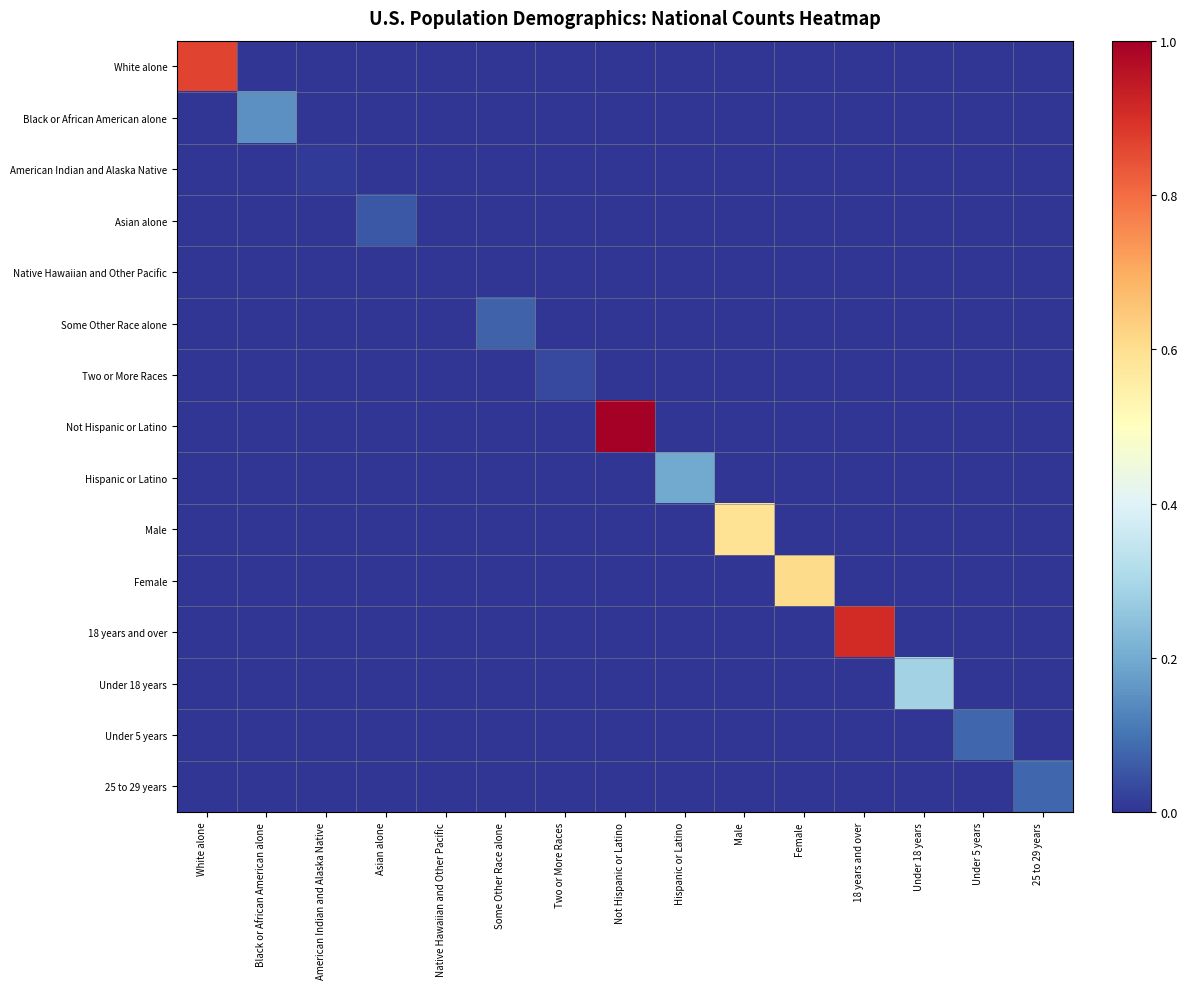

Reading left to right, transcribe all the data shown in this chart.

White alone: White alone=0.9	Black or African American alone=0.0	American Indian and Alaska Native=0.0	Asian alone=0.0	Native Hawaiian and Other Pacific=0.0	Some Other Race alone=0.0	Two or More Races=0.0	Not Hispanic or Latino=0.0	Hispanic or Latino=0.0	Male=0.0	Female=0.0	18 years and over=0.0	Under 18 years=0.0	Under 5 years=0.0	25 to 29 years=0.0
Black or African American alone: White alone=0.0	Black or African American alone=0.2	American Indian and Alaska Native=0.0	Asian alone=0.0	Native Hawaiian and Other Pacific=0.0	Some Other Race alone=0.0	Two or More Races=0.0	Not Hispanic or Latino=0.0	Hispanic or Latino=0.0	Male=0.0	Female=0.0	18 years and over=0.0	Under 18 years=0.0	Under 5 years=0.0	25 to 29 years=0.0
American Indian and Alaska Native: White alone=0.0	Black or African American alone=0.0	American Indian and Alaska Native=0.0	Asian alone=0.0	Native Hawaiian and Other Pacific=0.0	Some Other Race alone=0.0	Two or More Races=0.0	Not Hispanic or Latino=0.0	Hispanic or Latino=0.0	Male=0.0	Female=0.0	18 years and over=0.0	Under 18 years=0.0	Under 5 years=0.0	25 to 29 years=0.0
Asian alone: White alone=0.0	Black or African American alone=0.0	American Indian and Alaska Native=0.0	Asian alone=0.1	Native Hawaiian and Other Pacific=0.0	Some Other Race alone=0.0	Two or More Races=0.0	Not Hispanic or Latino=0.0	Hispanic or Latino=0.0	Male=0.0	Female=0.0	18 years and over=0.0	Under 18 years=0.0	Under 5 years=0.0	25 to 29 years=0.0
Native Hawaiian and Other Pacific: White alone=0.0	Black or African American alone=0.0	American Indian and Alaska Native=0.0	Asian alone=0.0	Native Hawaiian and Other Pacific=0.0	Some Other Race alone=0.0	Two or More Races=0.0	Not Hispanic or Latino=0.0	Hispanic or Latino=0.0	Male=0.0	Female=0.0	18 years and over=0.0	Under 18 years=0.0	Under 5 years=0.0	25 to 29 years=0.0
Some Other Race alone: White alone=0.0	Black or African American alone=0.0	American Indian and Alaska Native=0.0	Asian alone=0.0	Native Hawaiian and Other Pacific=0.0	Some Other Race alone=0.1	Two or More Races=0.0	Not Hispanic or Latino=0.0	Hispanic or Latino=0.0	Male=0.0	Female=0.0	18 years and over=0.0	Under 18 years=0.0	Under 5 years=0.0	25 to 29 years=0.0
Two or More Races: White alone=0.0	Black or African American alone=0.0	American Indian and Alaska Native=0.0	Asian alone=0.0	Native Hawaiian and Other Pacific=0.0	Some Other Race alone=0.0	Two or More Races=0.0	Not Hispanic or Latino=0.0	Hispanic or Latino=0.0	Male=0.0	Female=0.0	18 years and over=0.0	Under 18 years=0.0	Under 5 years=0.0	25 to 29 years=0.0
Not Hispanic or Latino: White alone=0.0	Black or African American alone=0.0	American Indian and Alaska Native=0.0	Asian alone=0.0	Native Hawaiian and Other Pacific=0.0	Some Other Race alone=0.0	Two or More Races=0.0	Not Hispanic or Latino=1.0	Hispanic or Latino=0.0	Male=0.0	Female=0.0	18 years and over=0.0	Under 18 years=0.0	Under 5 years=0.0	25 to 29 years=0.0
Hispanic or Latino: White alone=0.0	Black or African American alone=0.0	American Indian and Alaska Native=0.0	Asian alone=0.0	Native Hawaiian and Other Pacific=0.0	Some Other Race alone=0.0	Two or More Races=0.0	Not Hispanic or Latino=0.0	Hispanic or Latino=0.2	Male=0.0	Female=0.0	18 years and over=0.0	Under 18 years=0.0	Under 5 years=0.0	25 to 29 years=0.0
Male: White alone=0.0	Black or African American alone=0.0	American Indian and Alaska Native=0.0	Asian alone=0.0	Native Hawaiian and Other Pacific=0.0	Some Other Race alone=0.0	Two or More Races=0.0	Not Hispanic or Latino=0.0	Hispanic or Latino=0.0	Male=0.6	Female=0.0	18 years and over=0.0	Under 18 years=0.0	Under 5 years=0.0	25 to 29 years=0.0
Female: White alone=0.0	Black or African American alone=0.0	American Indian and Alaska Native=0.0	Asian alone=0.0	Native Hawaiian and Other Pacific=0.0	Some Other Race alone=0.0	Two or More Races=0.0	Not Hispanic or Latino=0.0	Hispanic or Latino=0.0	Male=0.0	Female=0.6	18 years and over=0.0	Under 18 years=0.0	Under 5 years=0.0	25 to 29 years=0.0
18 years and over: White alone=0.0	Black or African American alone=0.0	American Indian and Alaska Native=0.0	Asian alone=0.0	Native Hawaiian and Other Pacific=0.0	Some Other Race alone=0.0	Two or More Races=0.0	Not Hispanic or Latino=0.0	Hispanic or Latino=0.0	Male=0.0	Female=0.0	18 years and over=0.9	Under 18 years=0.0	Under 5 years=0.0	25 to 29 years=0.0
Under 18 years: White alone=0.0	Black or African American alone=0.0	American Indian and Alaska Native=0.0	Asian alone=0.0	Native Hawaiian and Other Pacific=0.0	Some Other Race alone=0.0	Two or More Races=0.0	Not Hispanic or Latino=0.0	Hispanic or Latino=0.0	Male=0.0	Female=0.0	18 years and over=0.0	Under 18 years=0.3	Under 5 years=0.0	25 to 29 years=0.0
Under 5 years: White alone=0.0	Black or African American alone=0.0	American Indian and Alaska Native=0.0	Asian alone=0.0	Native Hawaiian and Other Pacific=0.0	Some Other Race alone=0.0	Two or More Races=0.0	Not Hispanic or Latino=0.0	Hispanic or Latino=0.0	Male=0.0	Female=0.0	18 years and over=0.0	Under 18 years=0.0	Under 5 years=0.1	25 to 29 years=0.0
25 to 29 years: White alone=0.0	Black or African American alone=0.0	American Indian and Alaska Native=0.0	Asian alone=0.0	Native Hawaiian and Other Pacific=0.0	Some Other Race alone=0.0	Two or More Races=0.0	Not Hispanic or Latino=0.0	Hispanic or Latino=0.0	Male=0.0	Female=0.0	18 years and over=0.0	Under 18 years=0.0	Under 5 years=0.0	25 to 29 years=0.1